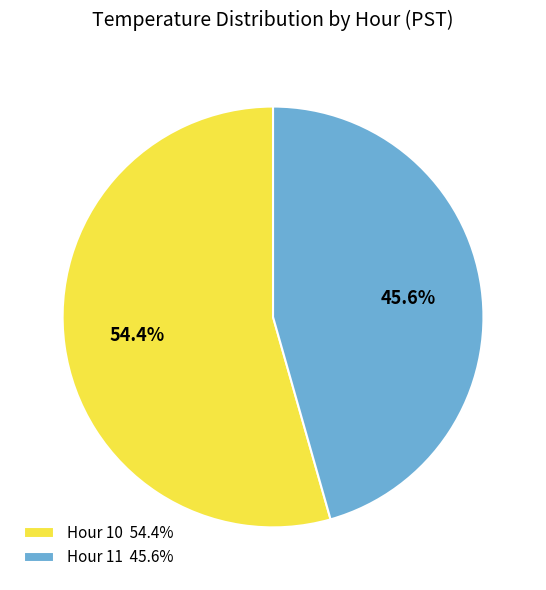

Does any single category account for the majority?

Yes